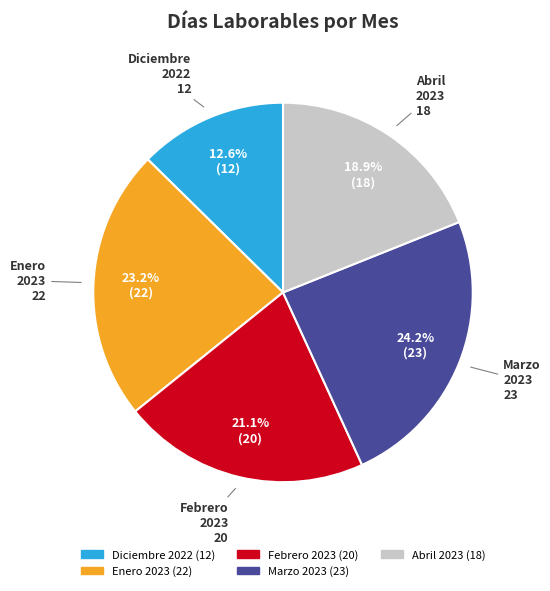

Does Diciembre 2022 account for over 50% of the chart?

No